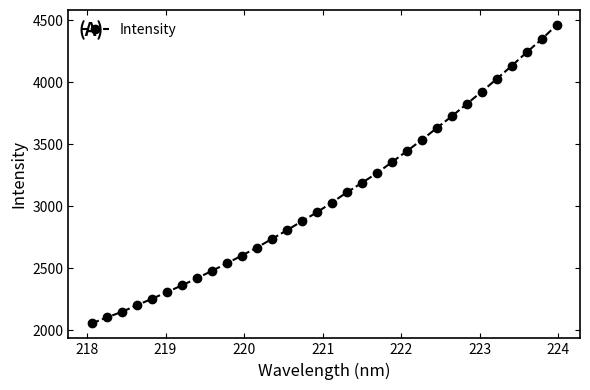

What is the value of the 5th point from the left?

2251.3